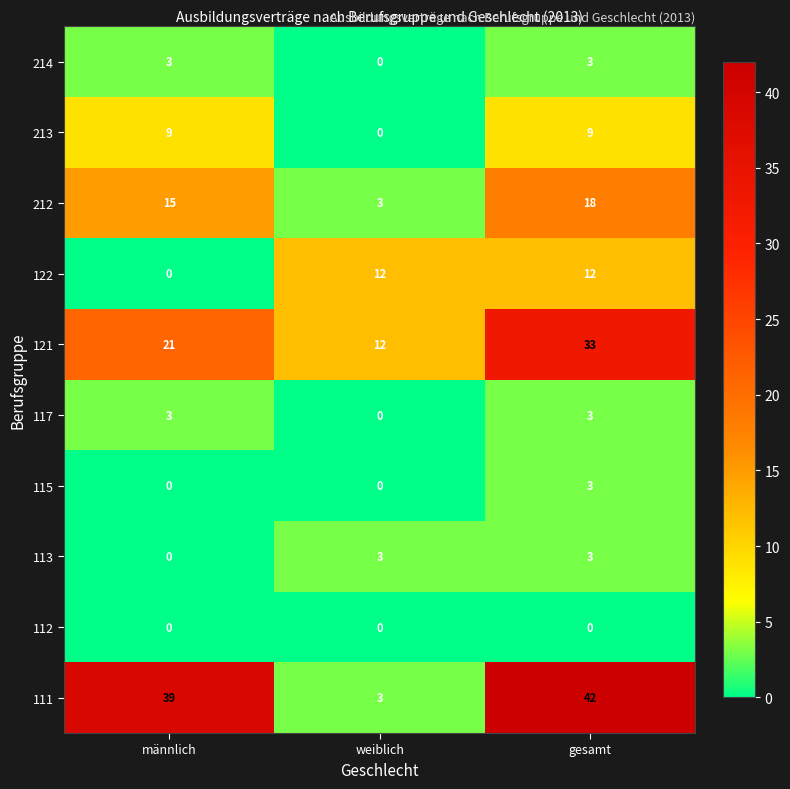

Rank the categories by 121 value from highest to lowest.

gesamt, männlich, weiblich